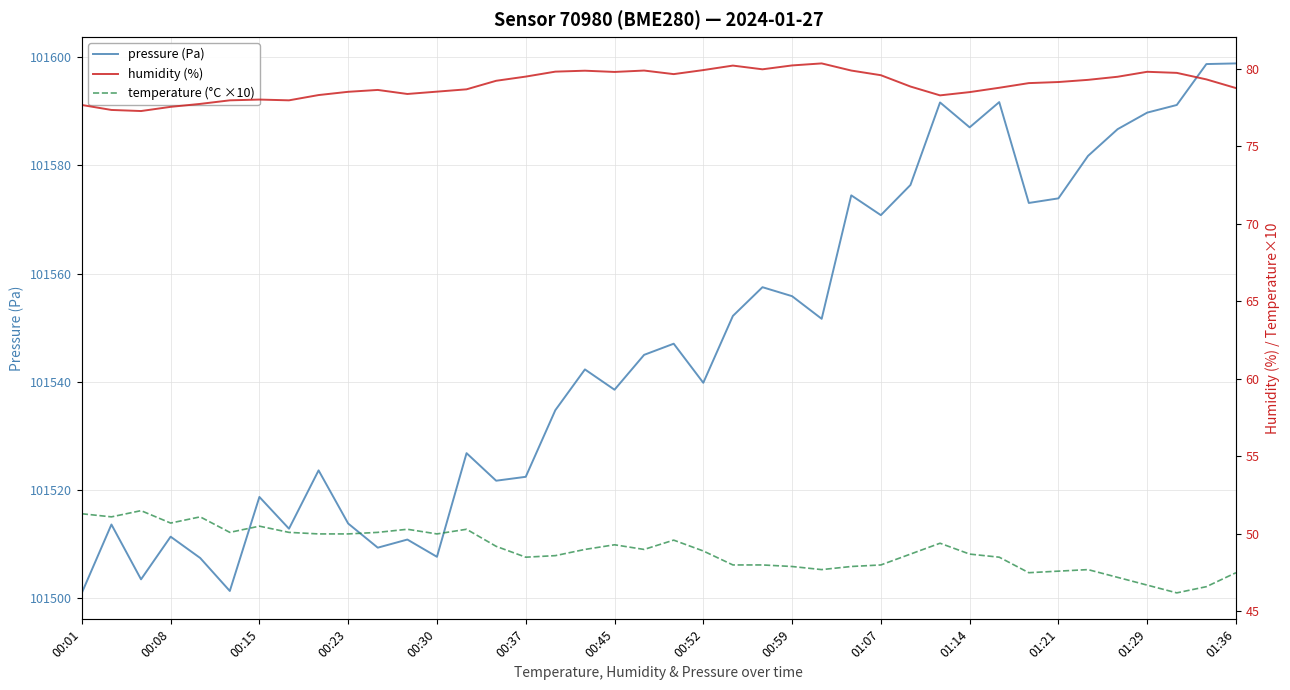

How many lines are shown in the chart?

3